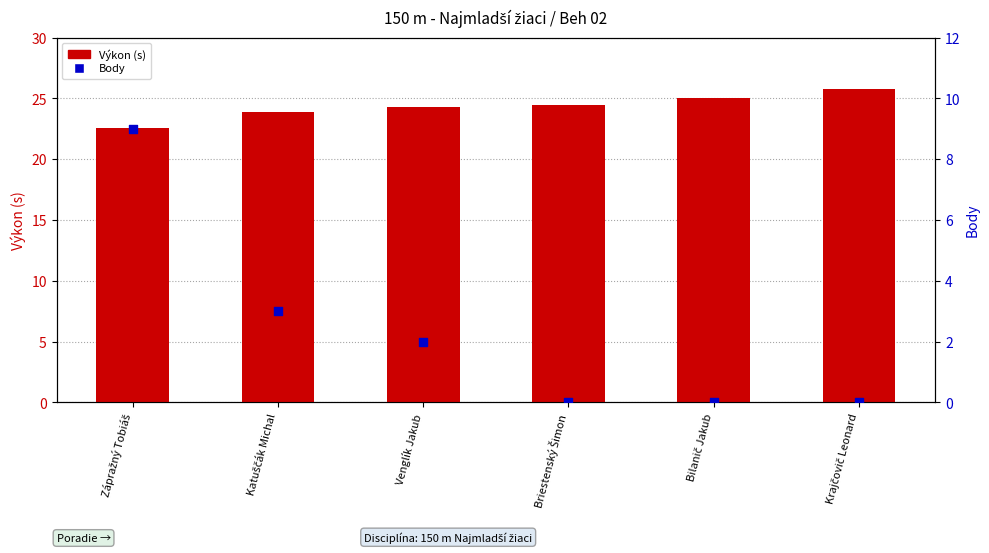

At how many categories does at least one series exceed 5?

6